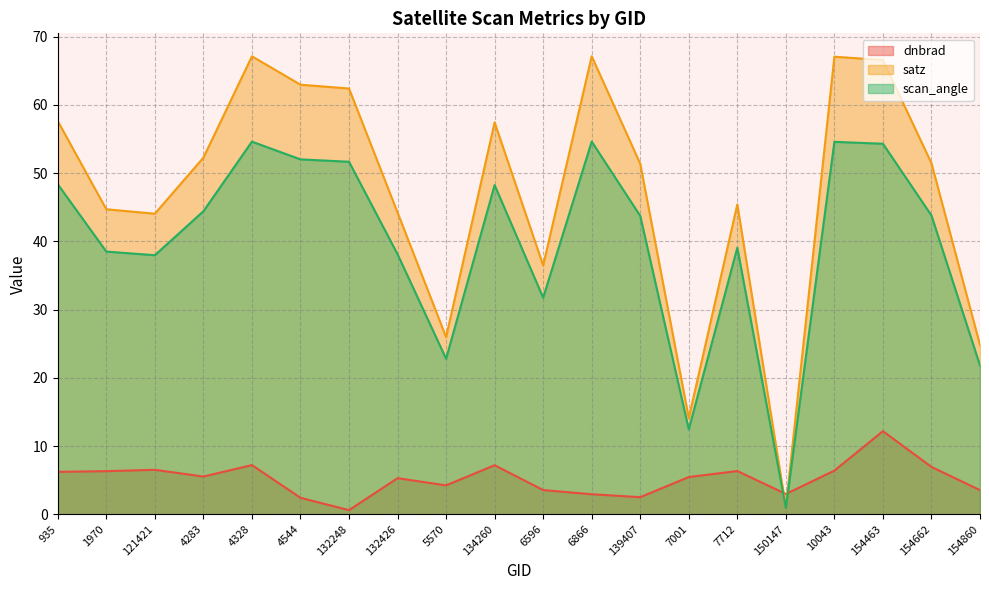

At which category does satz reach its first local peak?

4328